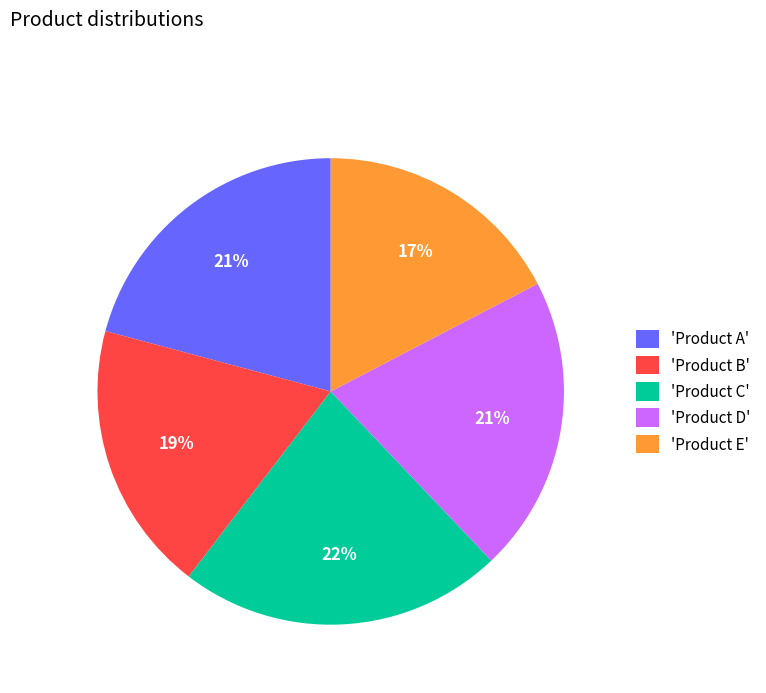

Do 'Product B' and 'Product A' together represent more than half of the pie?

No